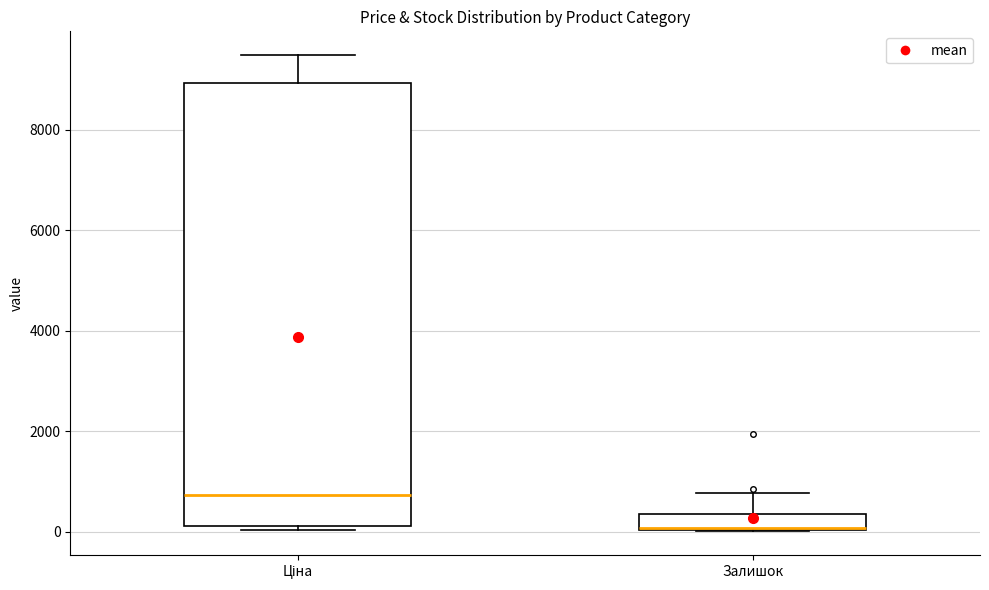

Reading left to right, read every box against the y-axis: the position of its median line, the range the box covers, and the ends of its whiskers. The values are not printed on the chart, so give them approximately, as read against the axis.

Ціна: median 800, box 200 to 9000, whiskers 0 to 9400
Залишок: median 0, box 0 to 400, whiskers 0 to 800